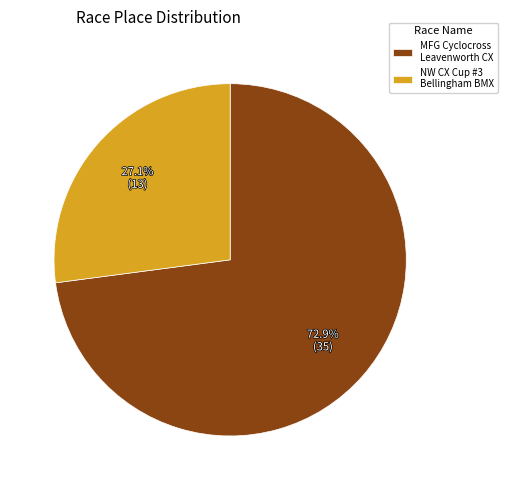

How many slices are in this pie chart?

2